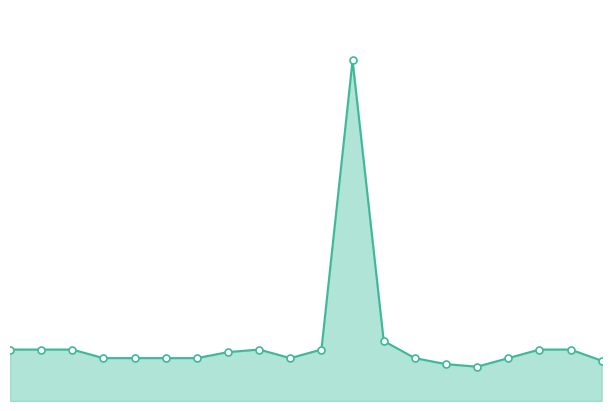

Does the chart have visible grid lines?

No